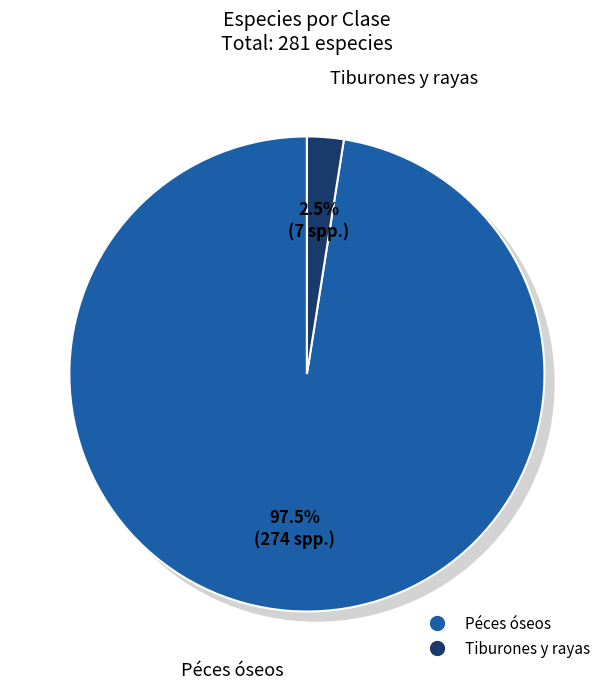

Rank the categories by value from lowest to highest.

Tiburones y rayas, Péces óseos